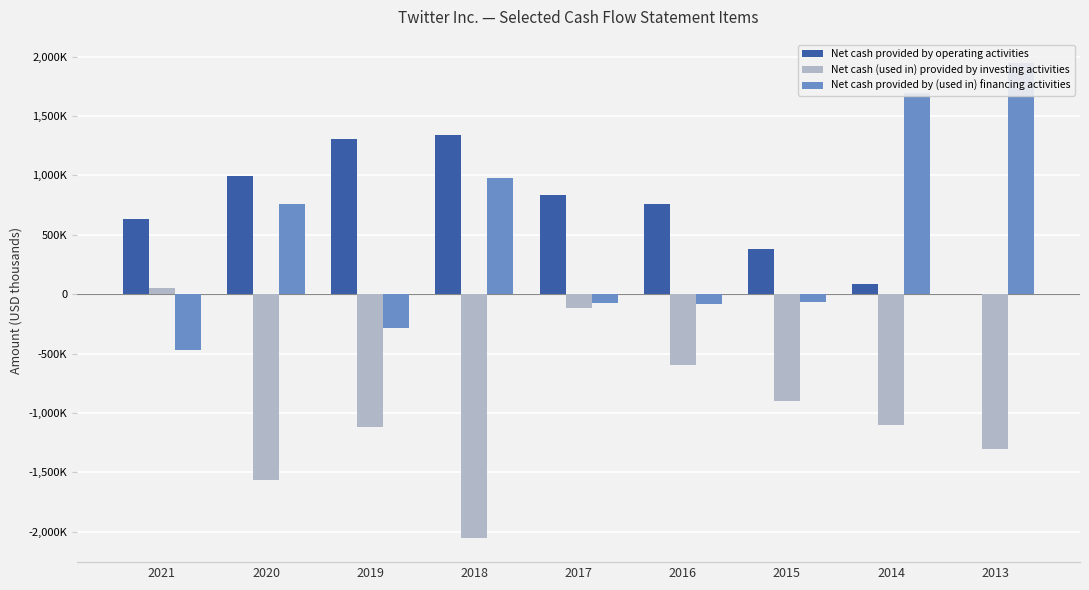

Rank the series by their maximum value, from lowest to highest.

Net cash (used in) provided by investing activities, Net cash provided by operating activities, Net cash provided by (used in) financing activities